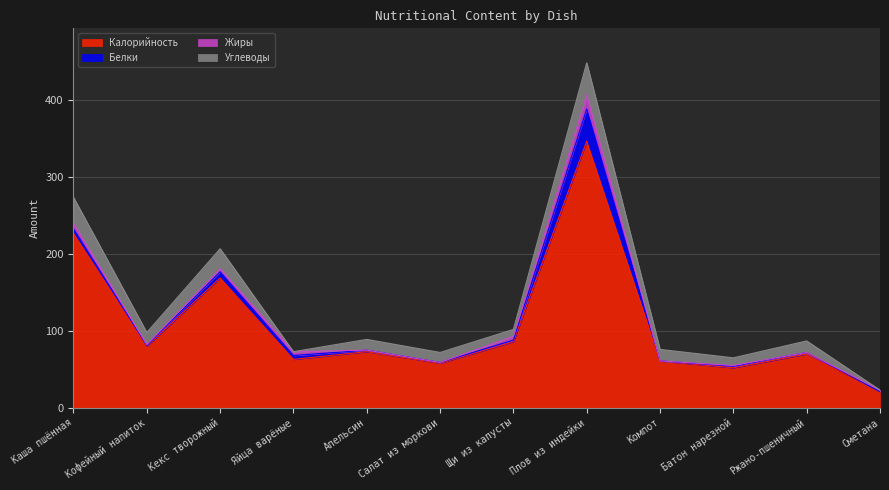

What is the greatest value displayed?

347